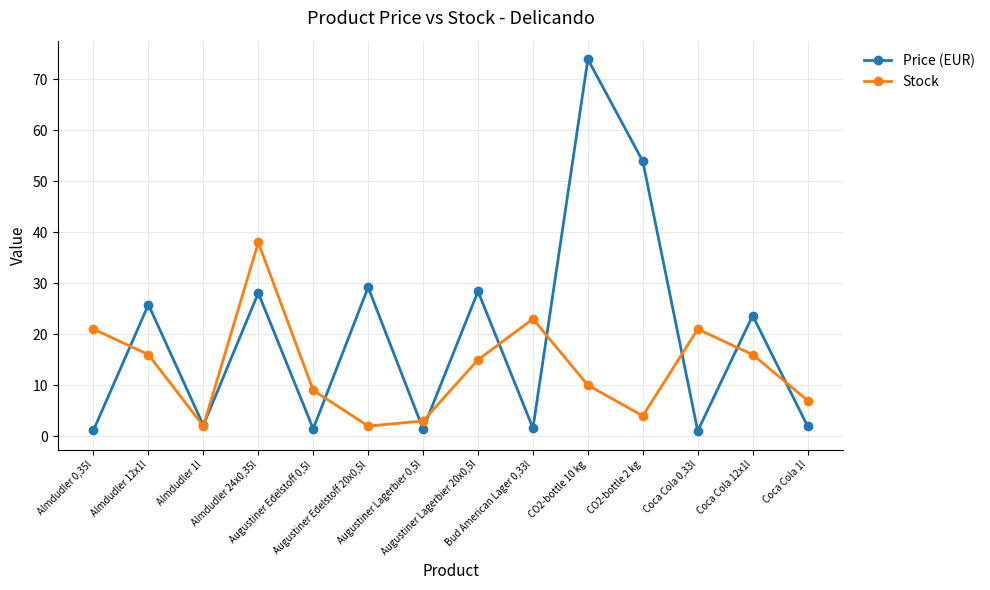

The value of Stock at CO2-bottle 10 kg is 10.0. True or false?

True